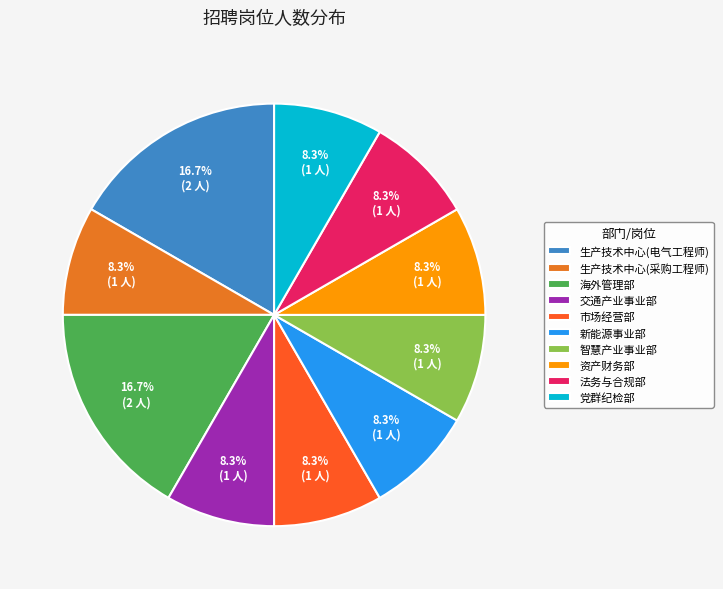

How many slices are in this pie chart?

10